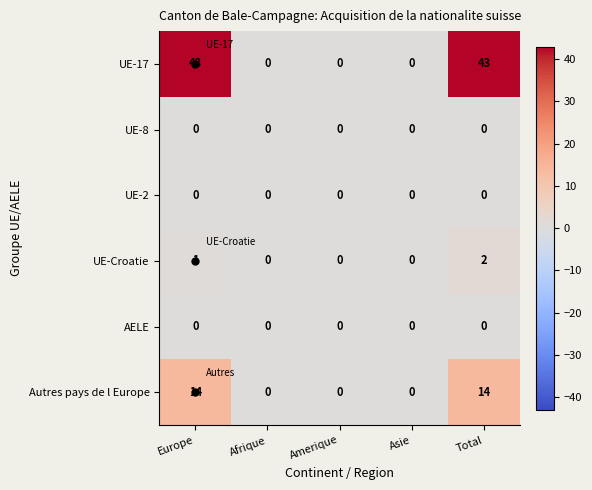

What is the sum of all UE-17 values?

86